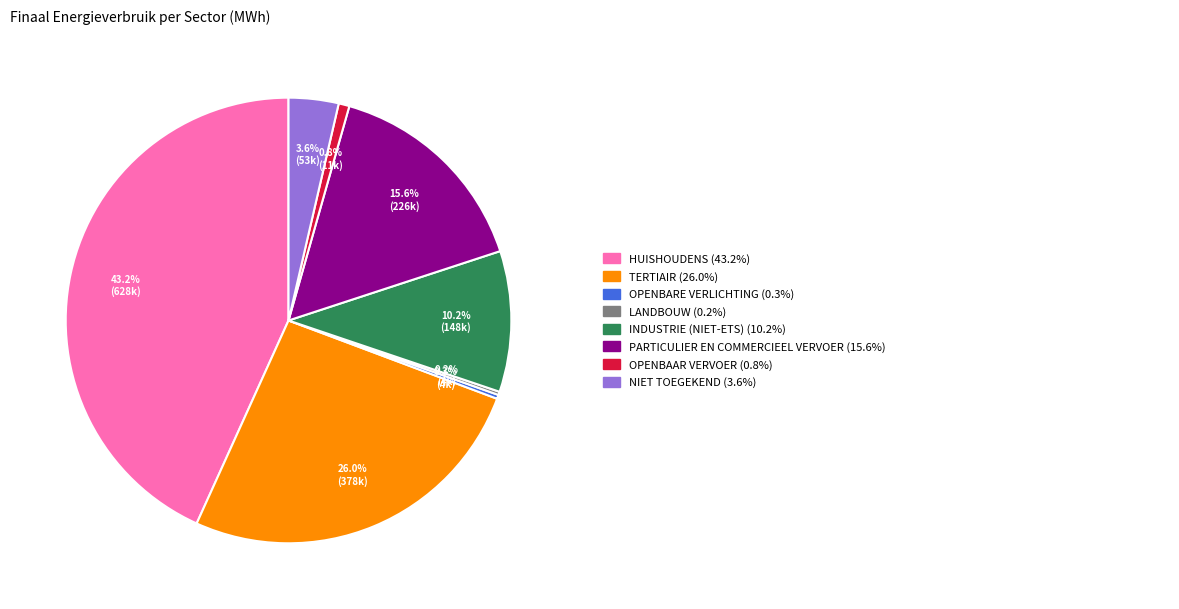

Is there a majority slice in this chart?

No